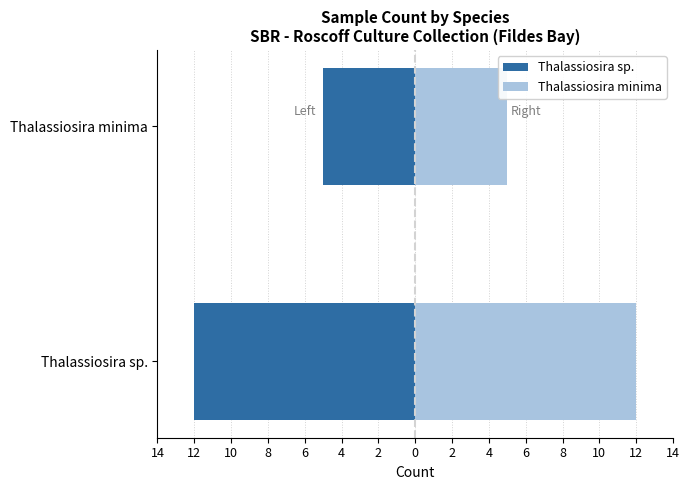

What is the value of the Thalassiosira sp. bar at the 1st from the left?

-12